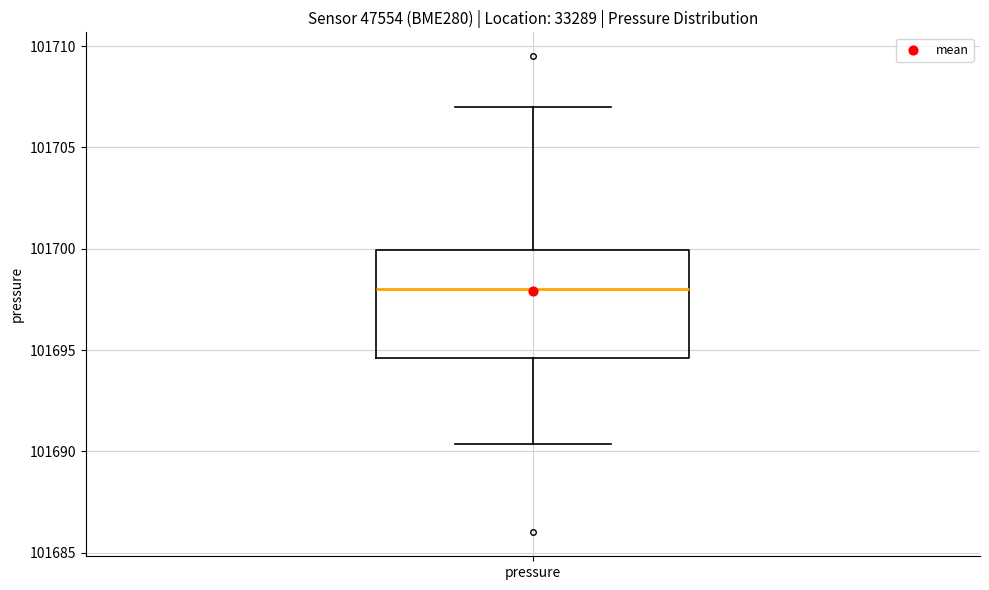

Read this box plot against the y-axis: the position of the median line, the range covered by the box, and the ends of both whiskers. The values are not printed on the chart, so give them approximately, as read against the axis.

median 101698.0, box 101694.5 to 101700.0, whiskers 101690.5 to 101707.0